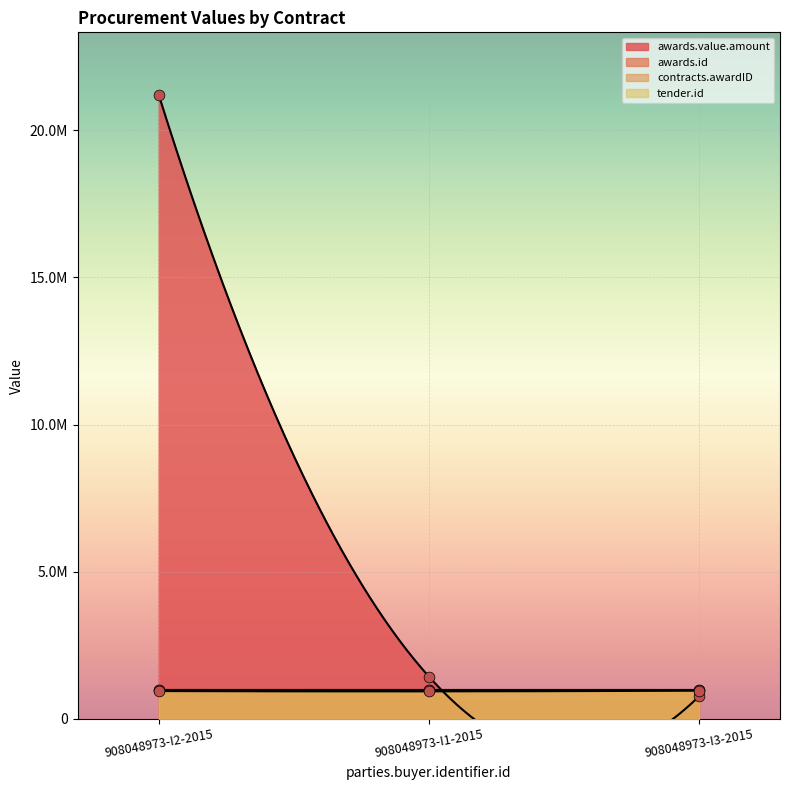

At how many categories does at least one series exceed 5212864?

1